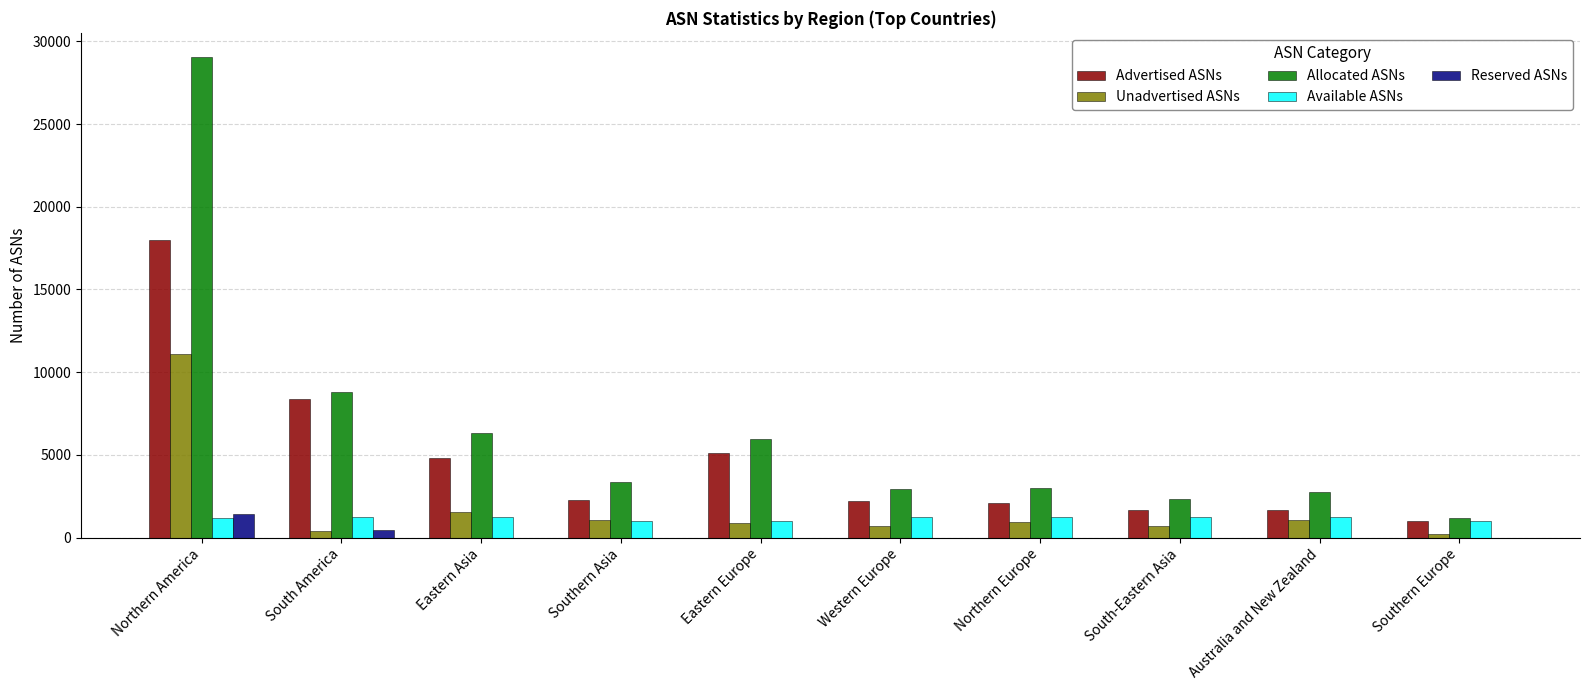

Which category has the highest value in the Unadvertised ASNs series?

Northern America